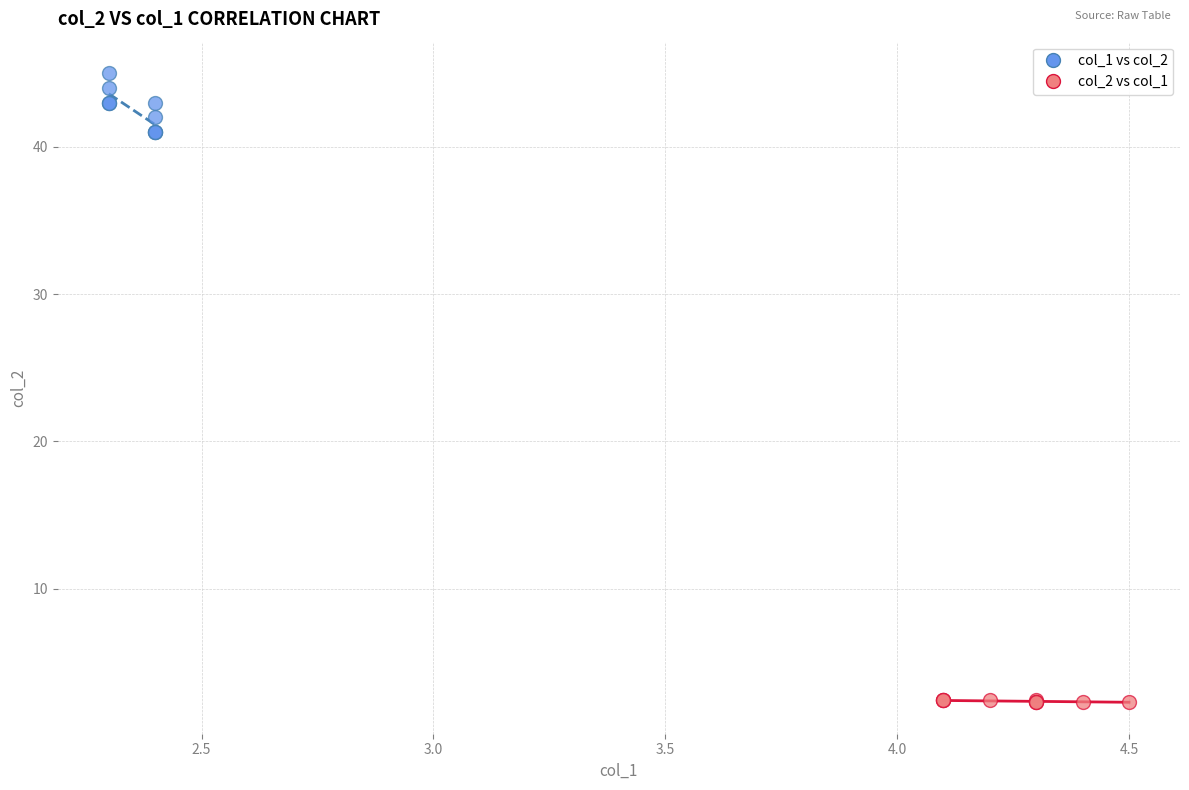

Which series has the largest Y range (max minus min)?

col_1 vs col_2